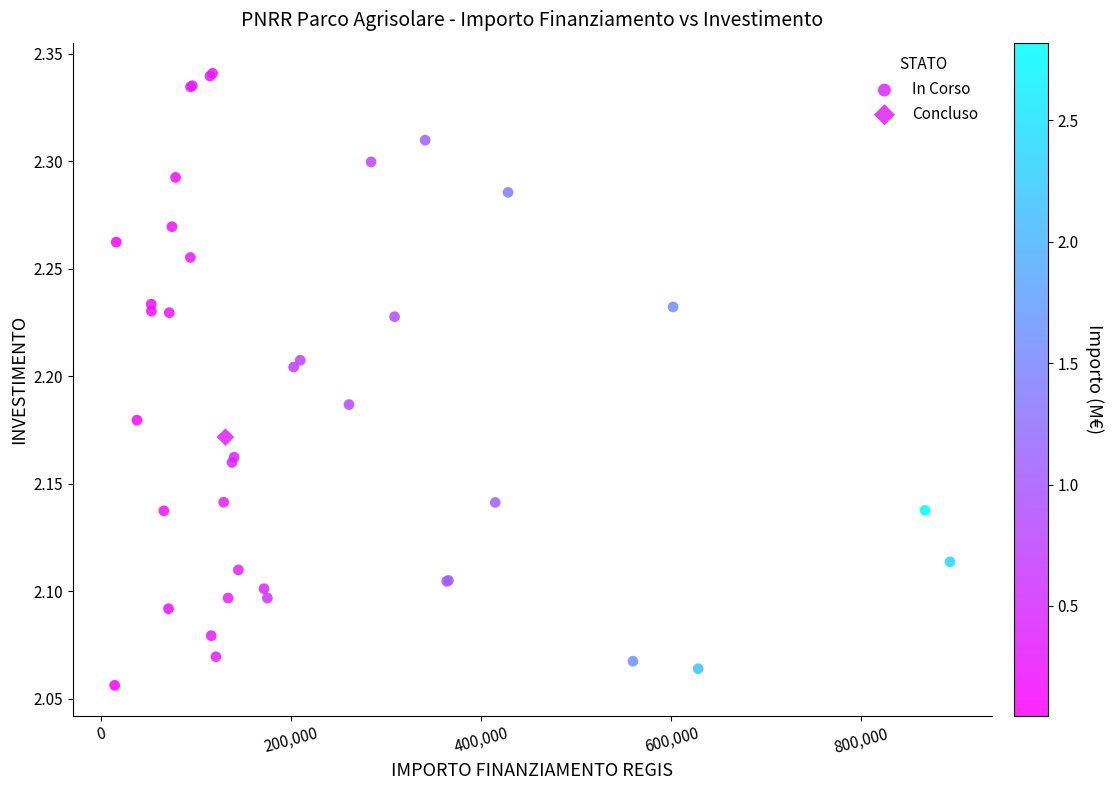

What are all the series names shown in the legend?

In Corso, Concluso